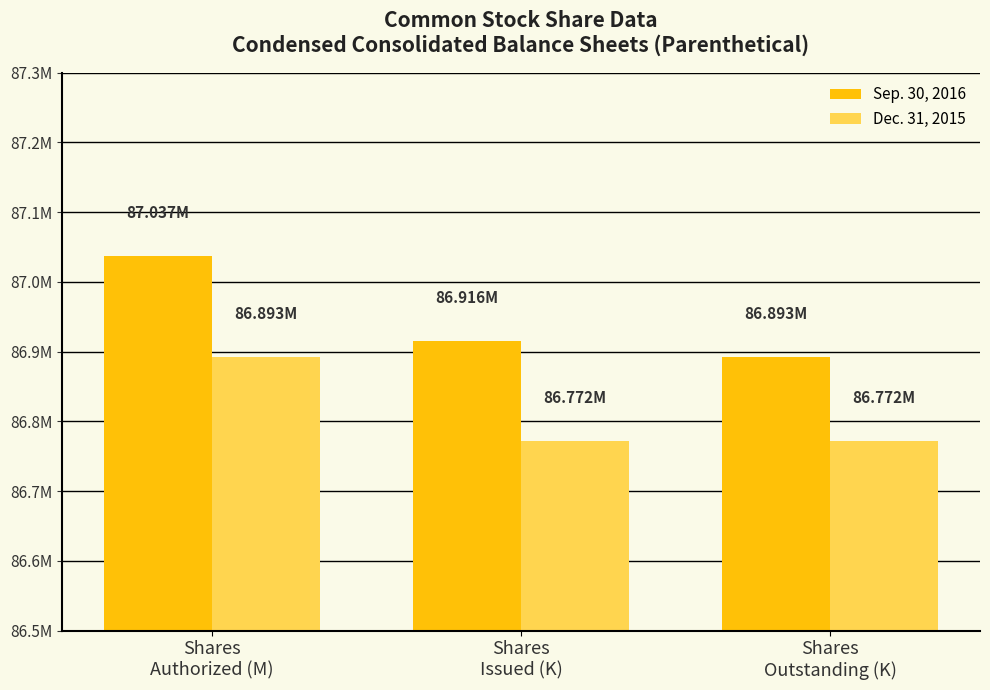

Where is Sep. 30, 2016 nearest to the value 86?

Shares
Outstanding (K)